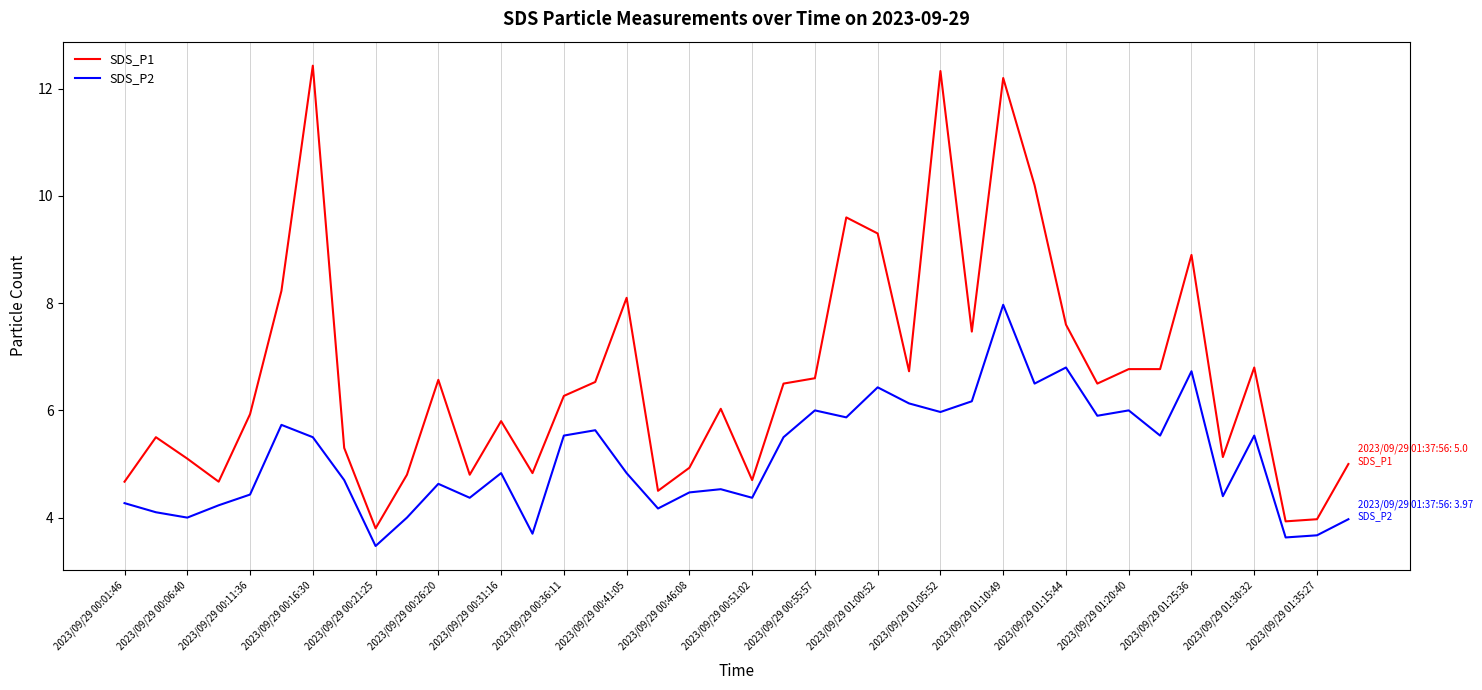

List the series in order of their overall mean, highest first.

SDS_P1, SDS_P2